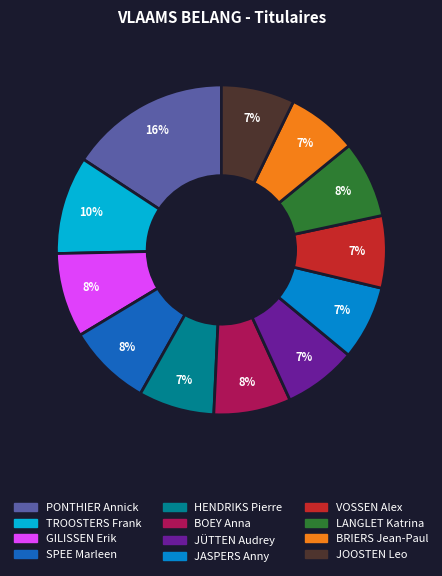

To the nearest percent, what is the difference between the largest and smallest slice percentages?

9%